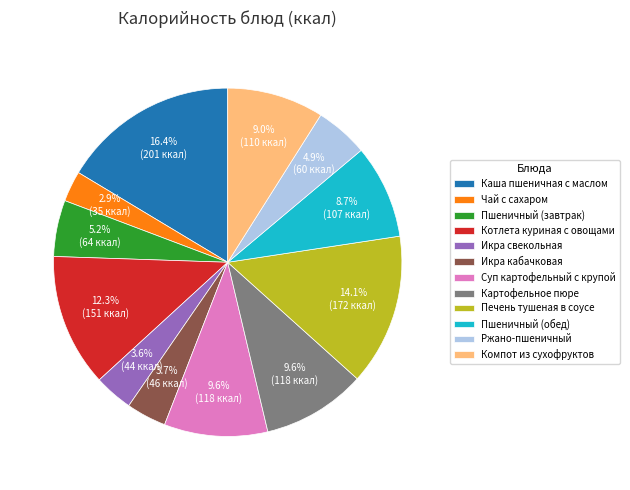

Does any single category account for the majority?

No